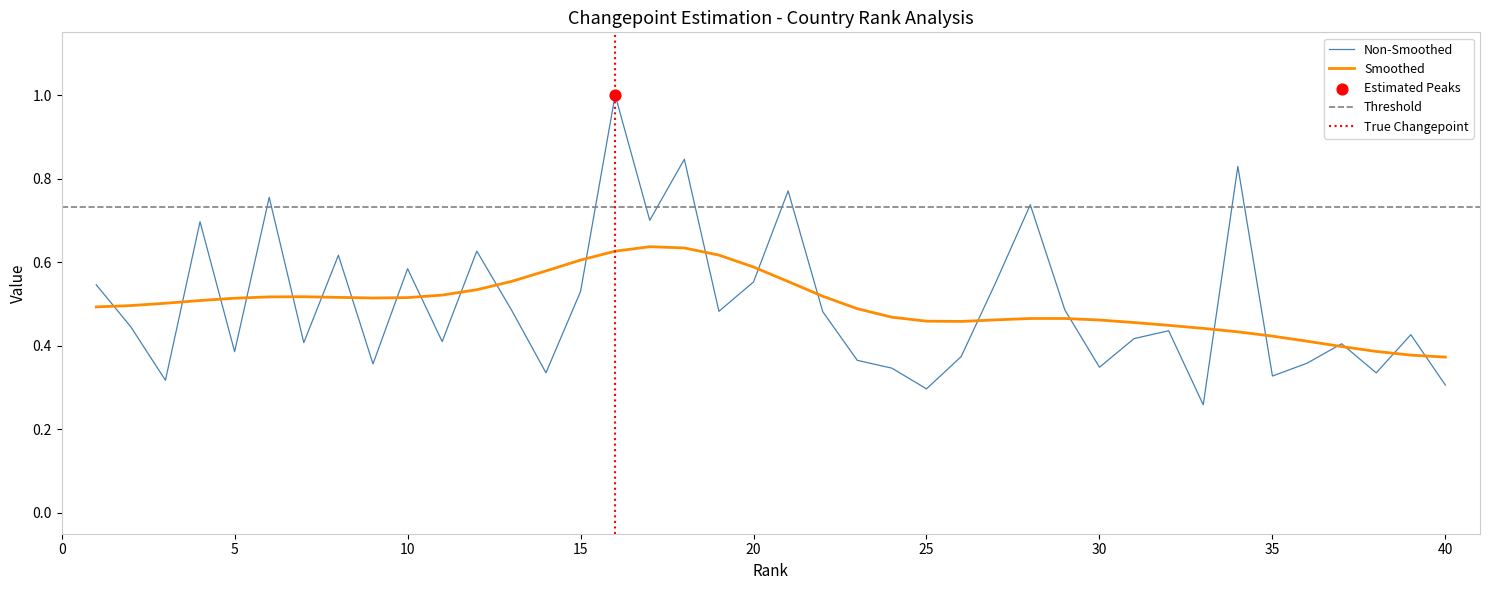

Which has a higher value, 35 or 38?

38